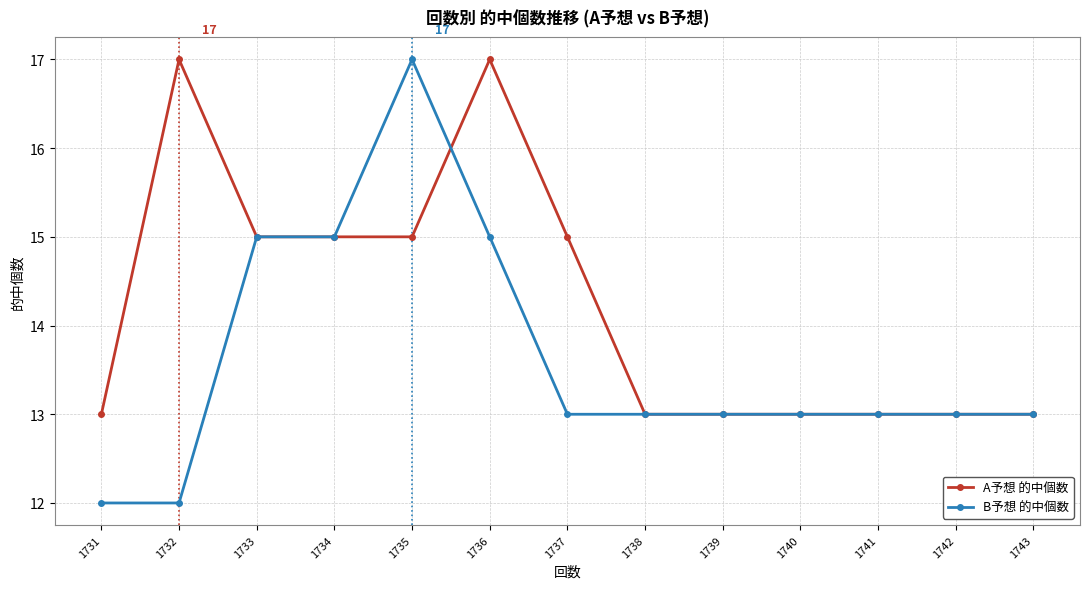

Which series has the widest spread of values?

B予想 的中個数